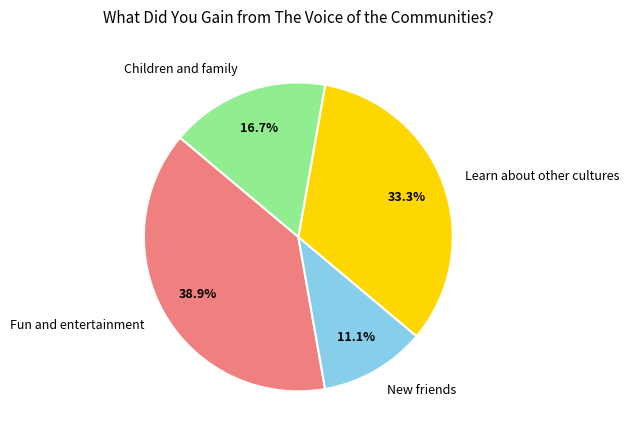

True or false: Learn about other cultures accounts for 45% of the total.

False